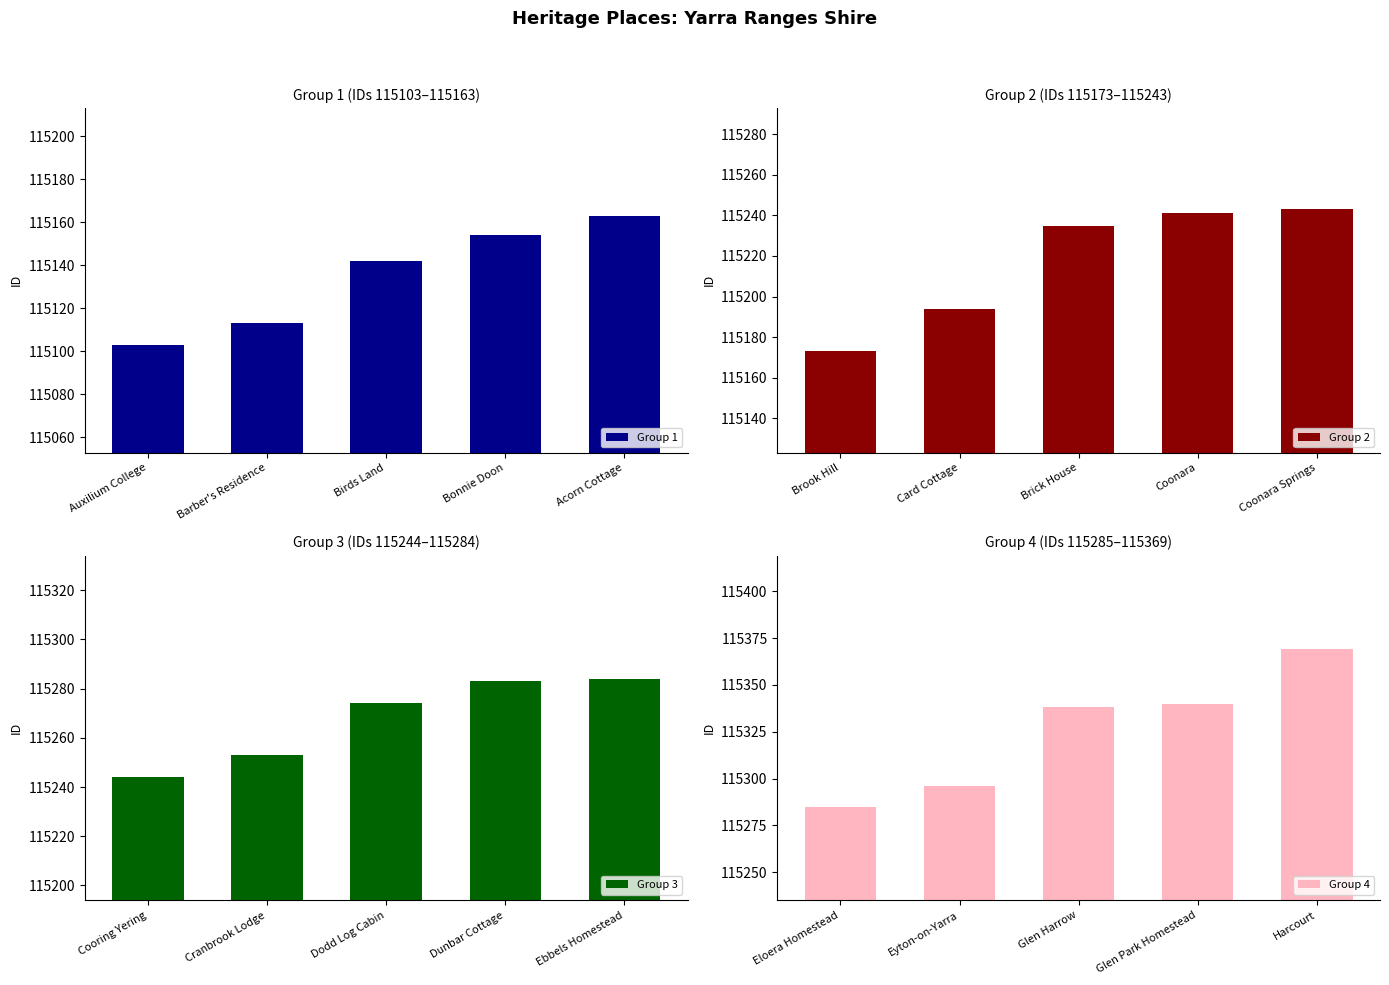

Rank the categories by Group 1 value from highest to lowest.

Acorn Cottage, Bonnie Doon, Birds Land, Barber's Residence, Auxilium College